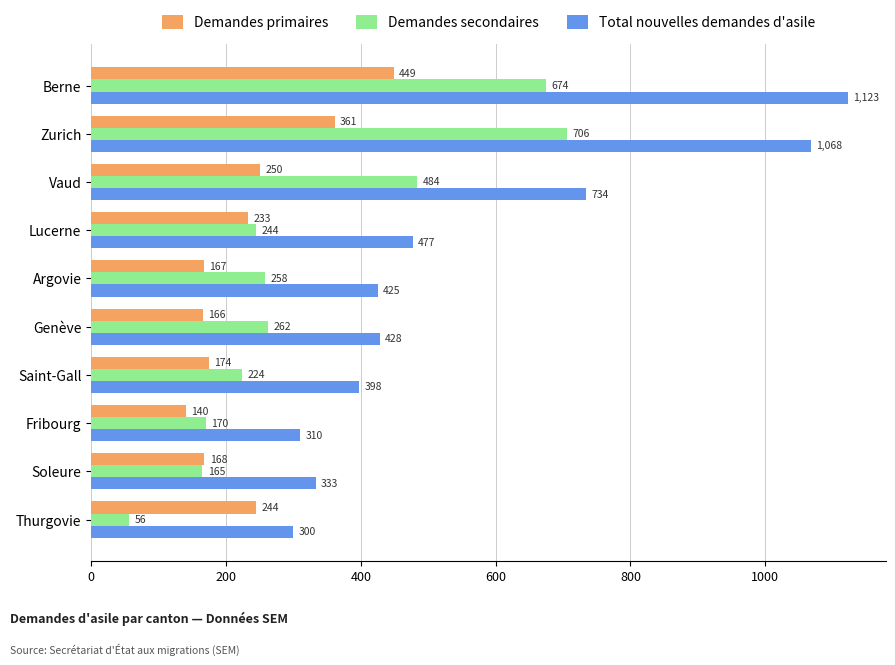

Which series changed the most between Argovie and Genève?

Demandes secondaires